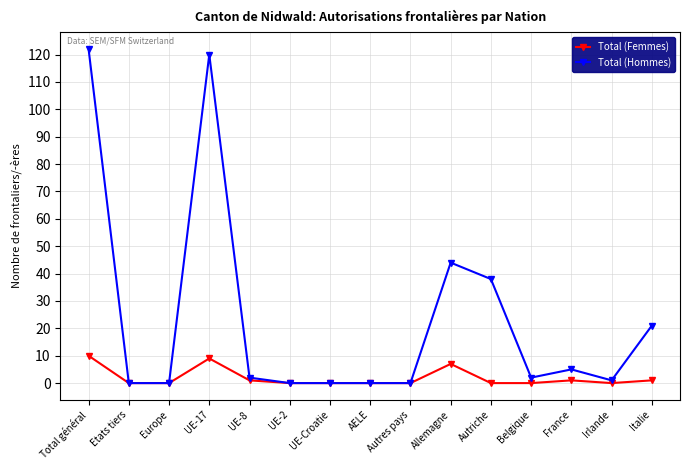

Reading right to left, what are all the values shown in this chart?

Total (Femmes): Italie=1	Irlande=0	France=1	Belgique=0	Autriche=0	Allemagne=7	Autres pays=0	AELE=0	UE-Croatie=0	UE-2=0	UE-8=1	UE-17=9	Europe=0	Etats tiers=0	Total général=10
Total (Hommes): Italie=21	Irlande=1	France=5	Belgique=2	Autriche=38	Allemagne=44	Autres pays=0	AELE=0	UE-Croatie=0	UE-2=0	UE-8=2	UE-17=120	Europe=0	Etats tiers=0	Total général=122